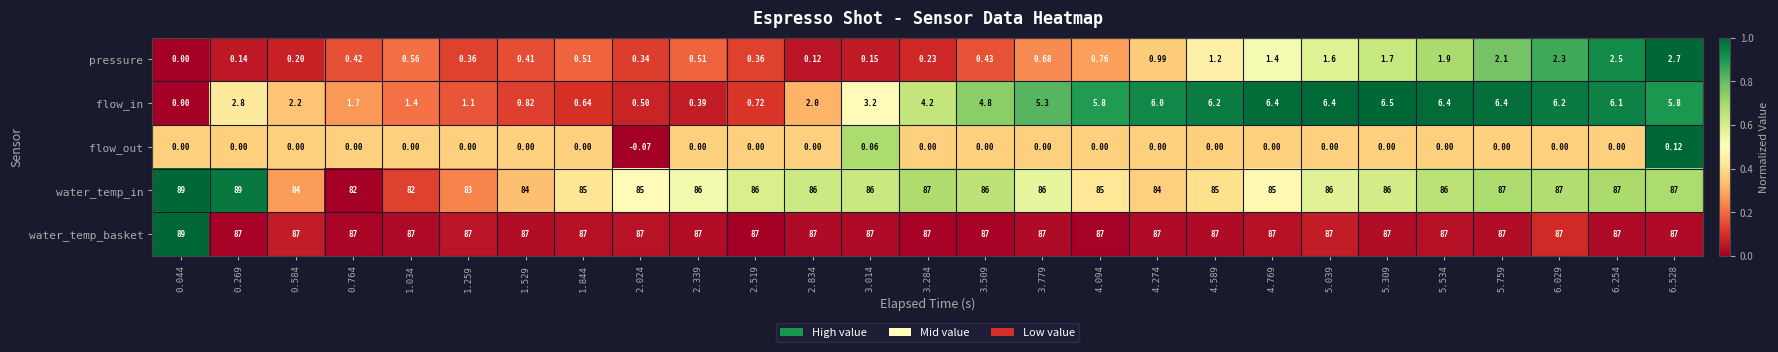

Which series has the widest spread of values?

water_temp_in